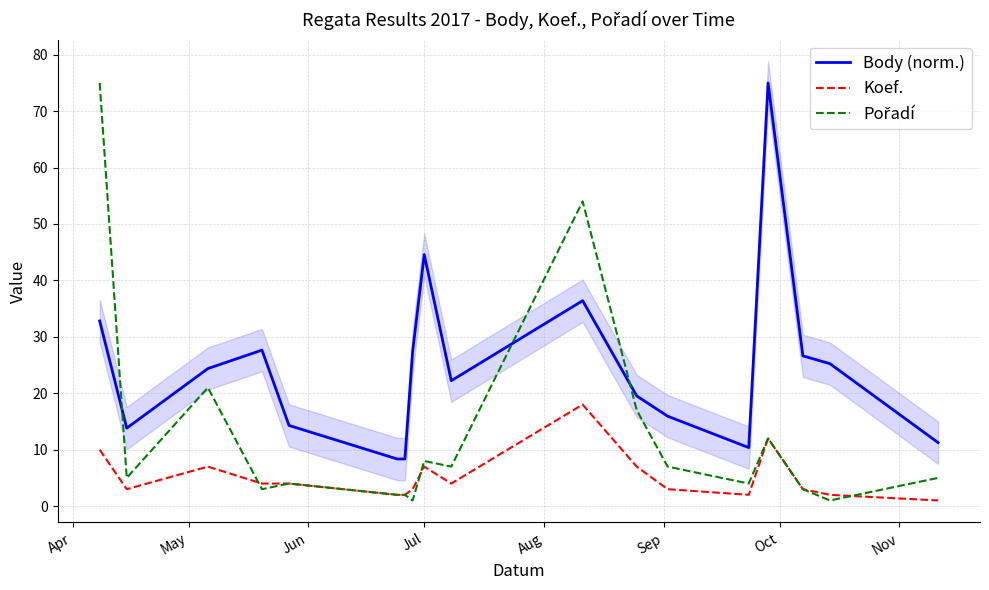

True or false: Body (norm.) and Koef. cross at least once.

False